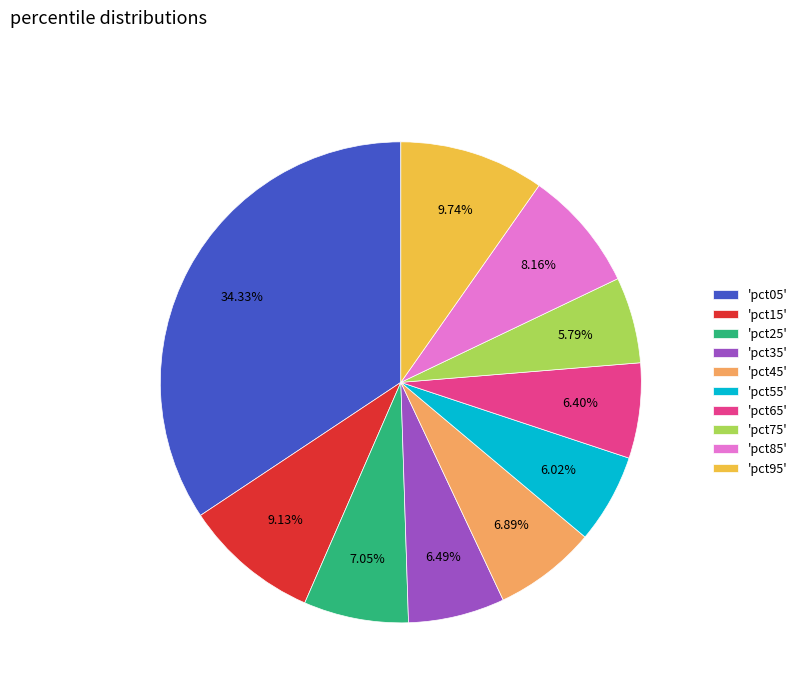

Which category has the biggest portion of the pie?

'pct05'